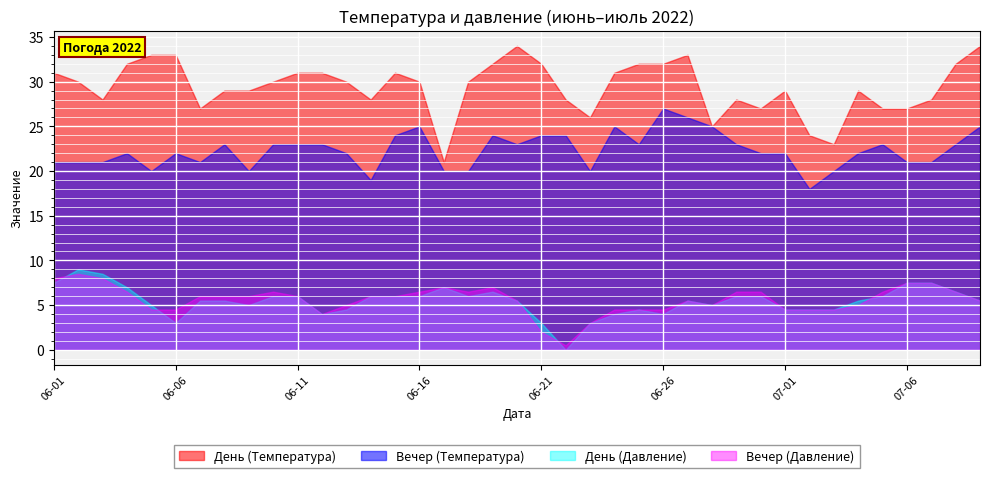

What is the maximum value for Вечер (Температура)?

27.0